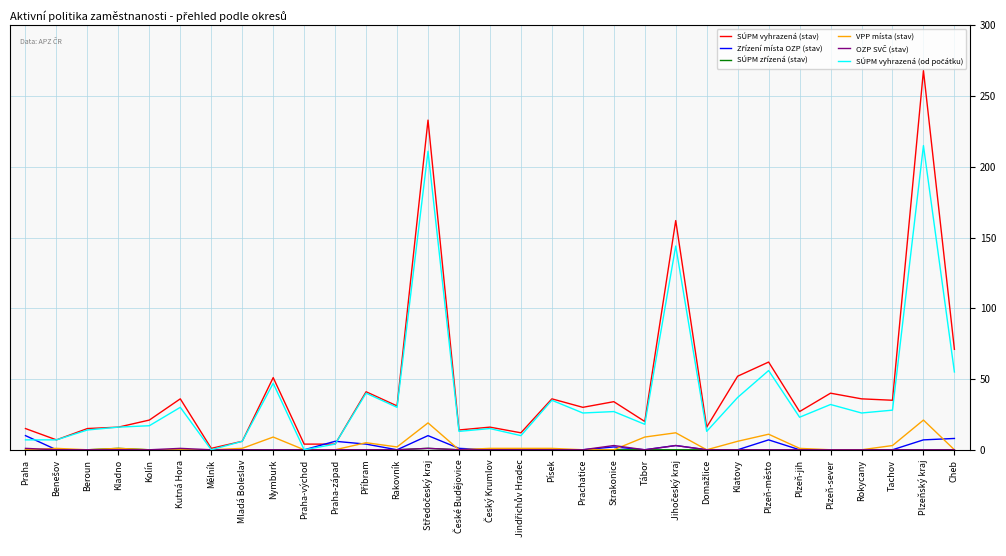

What is the spread (max minus min) of values at Plzeň-sever?

40